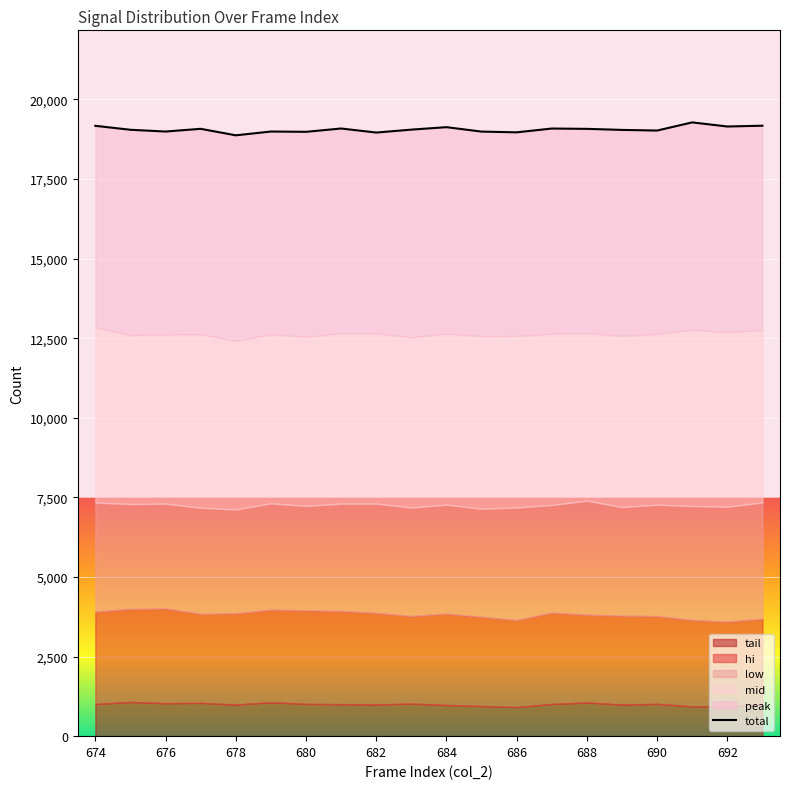

What is the change in value from 674 to 684?

-64